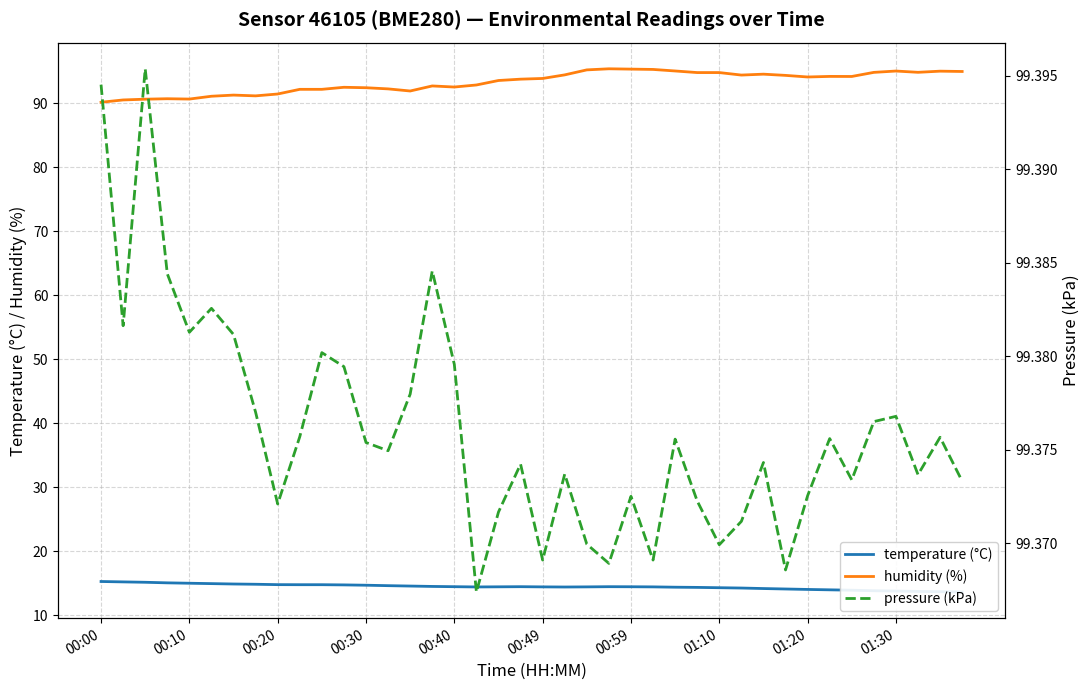

What is the maximum value shown in the chart?

99.4